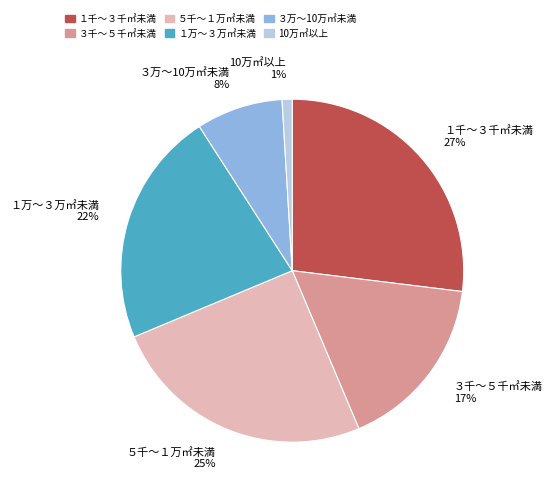

Combined, do ３万～10万㎡未満 and ５千～１万㎡未満 account for over 50%?

No